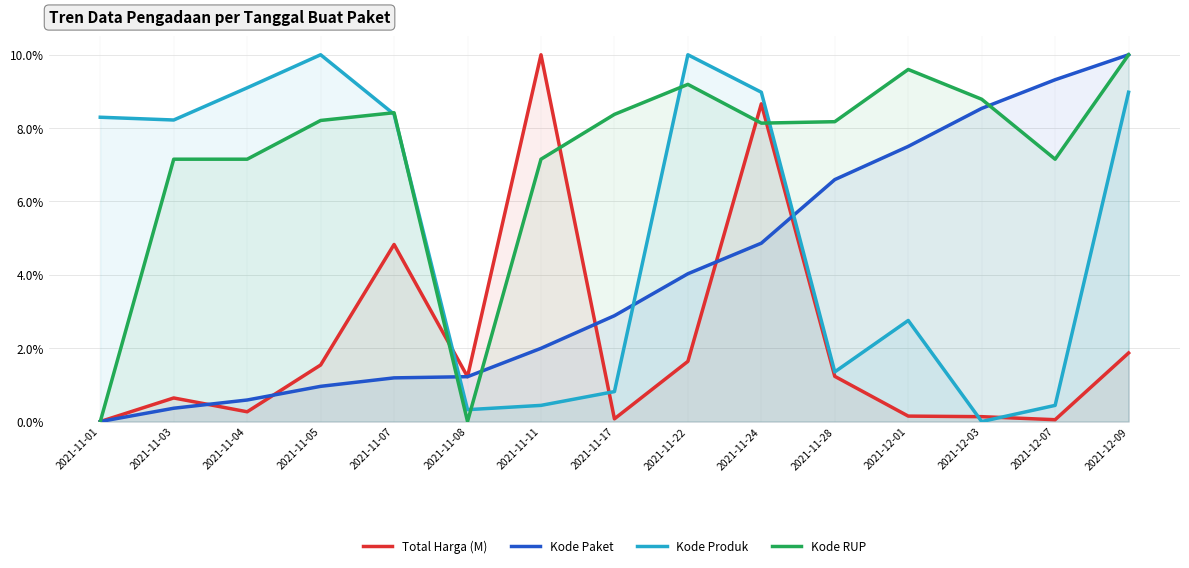

What is the average value of the Kode Produk series?

5.2